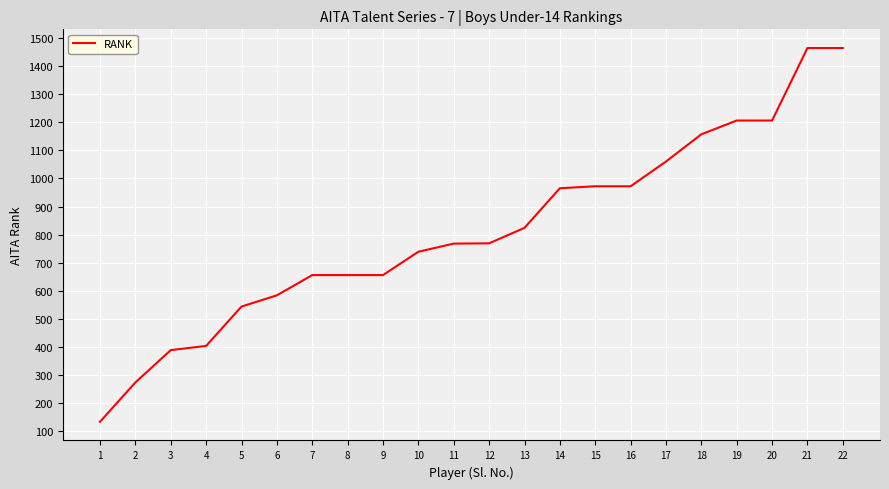

What value does the data have at 21?

1464